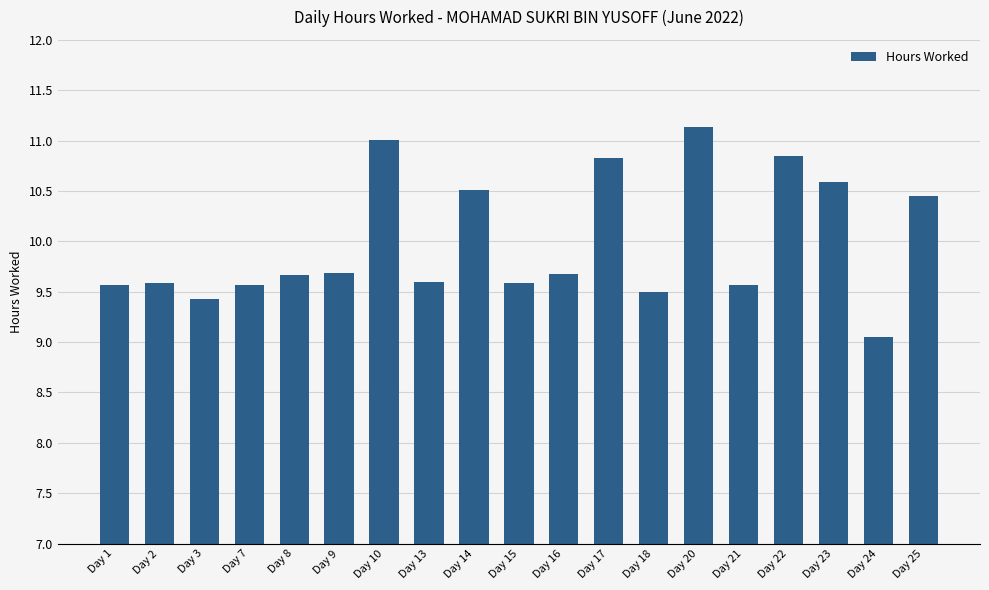

What is the average value?

10.0